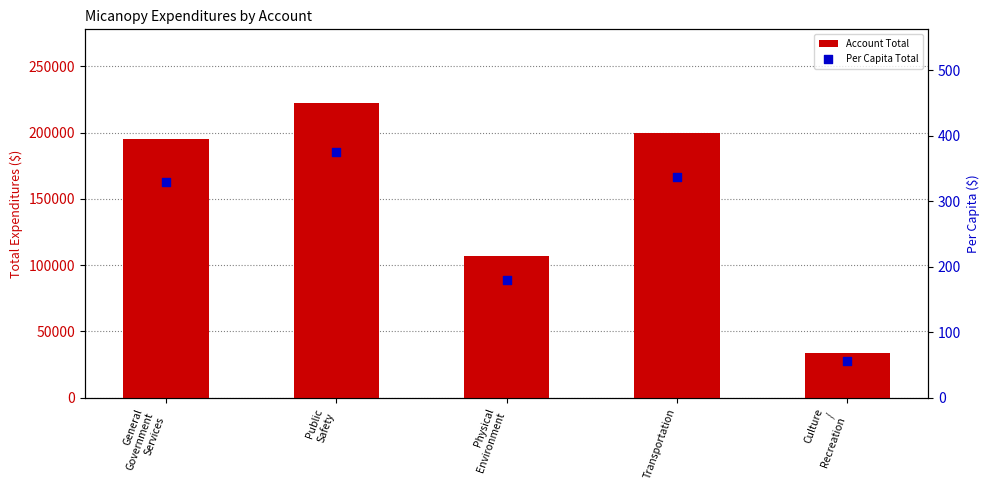

Is the value of Account Total at Physical
Environment greater than the value of Per Capita Total at Culture
/
Recreation?

Yes